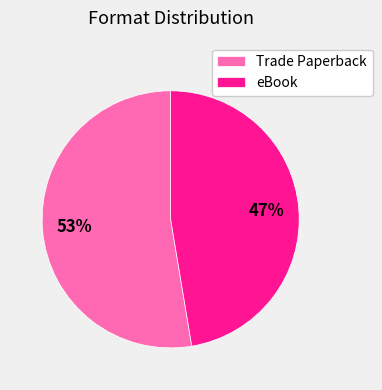

Is it true that eBook is 47% of the pie?

True